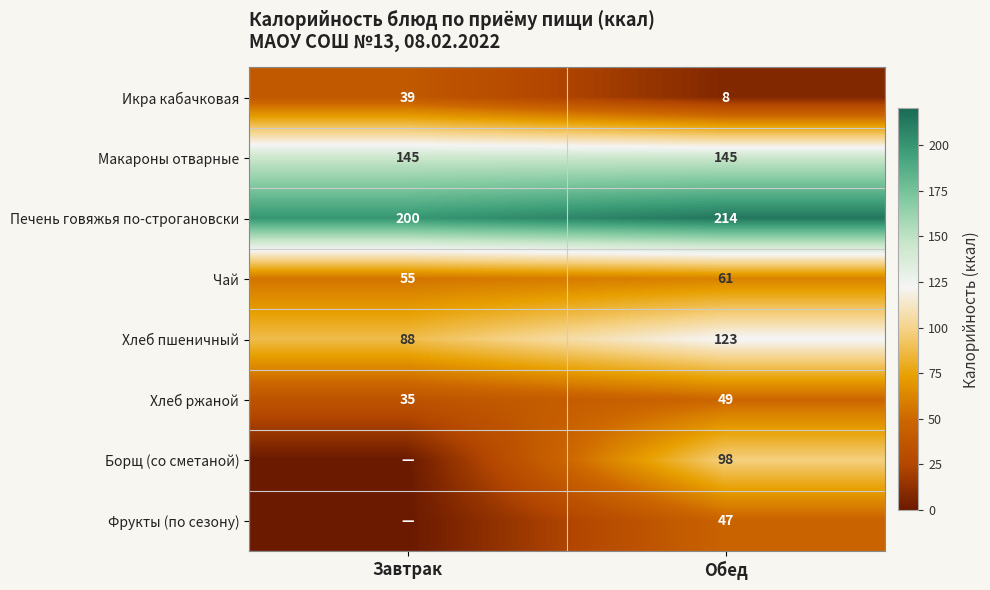

How many data points in Хлеб пшеничный are less than 123?

1